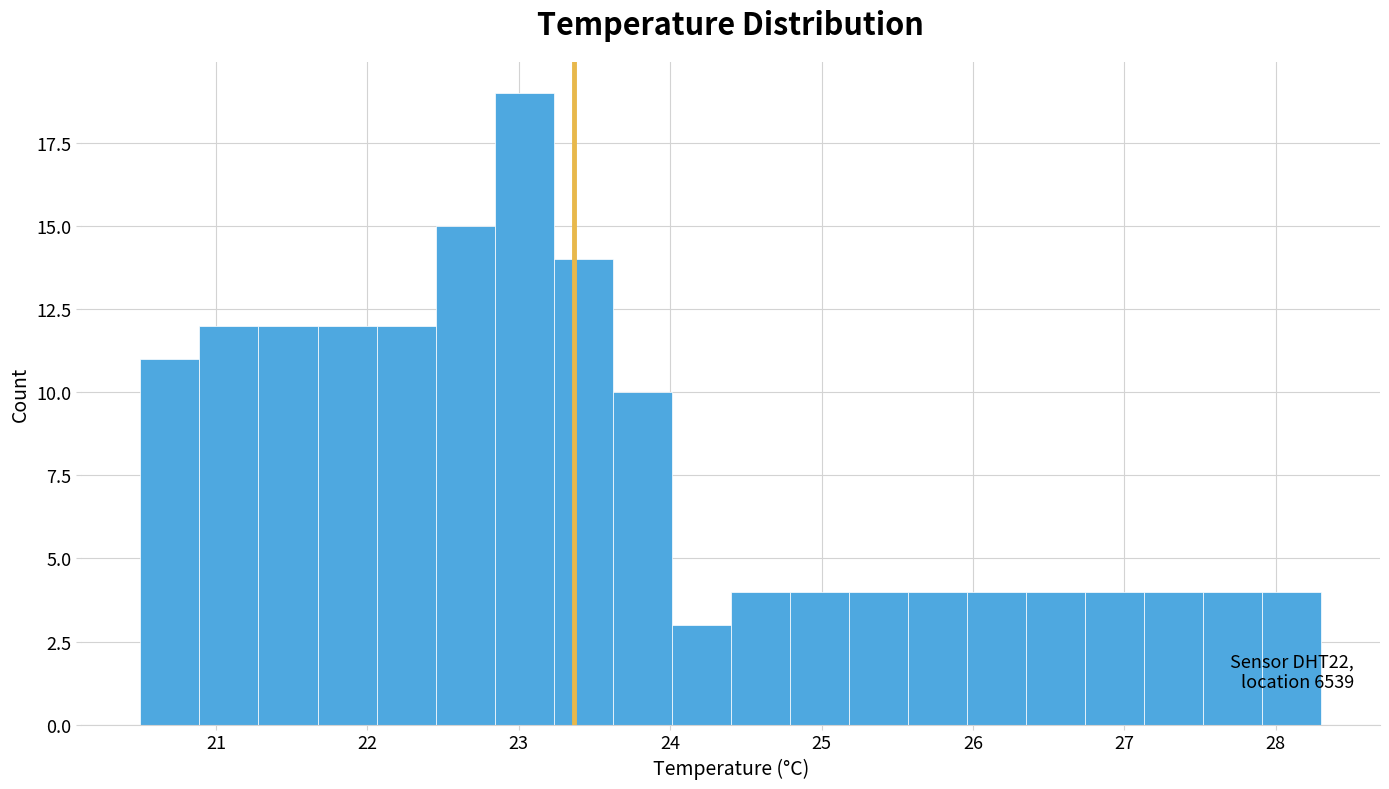

Around what value on the x-axis is the tallest bar? Give the approximate position of its centre, as read against the axis.

23.0